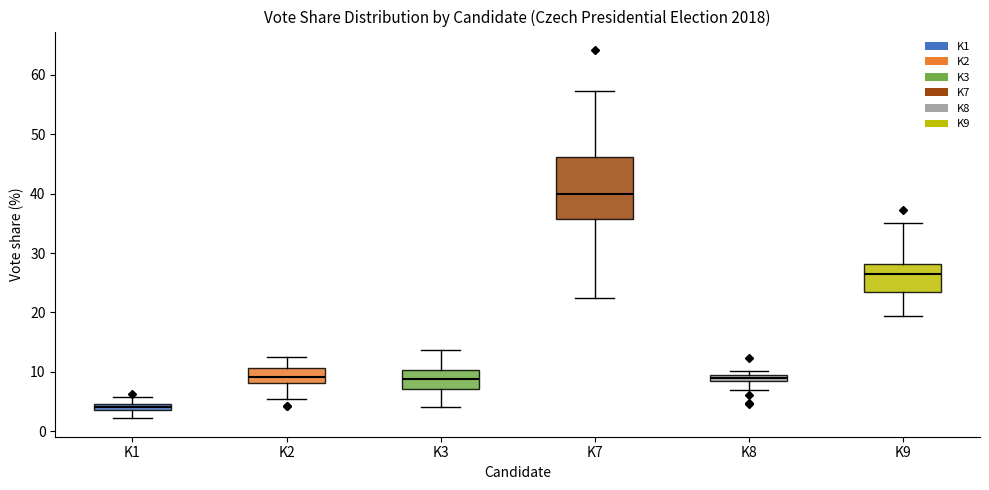

Which box has the lowest median line?

K1